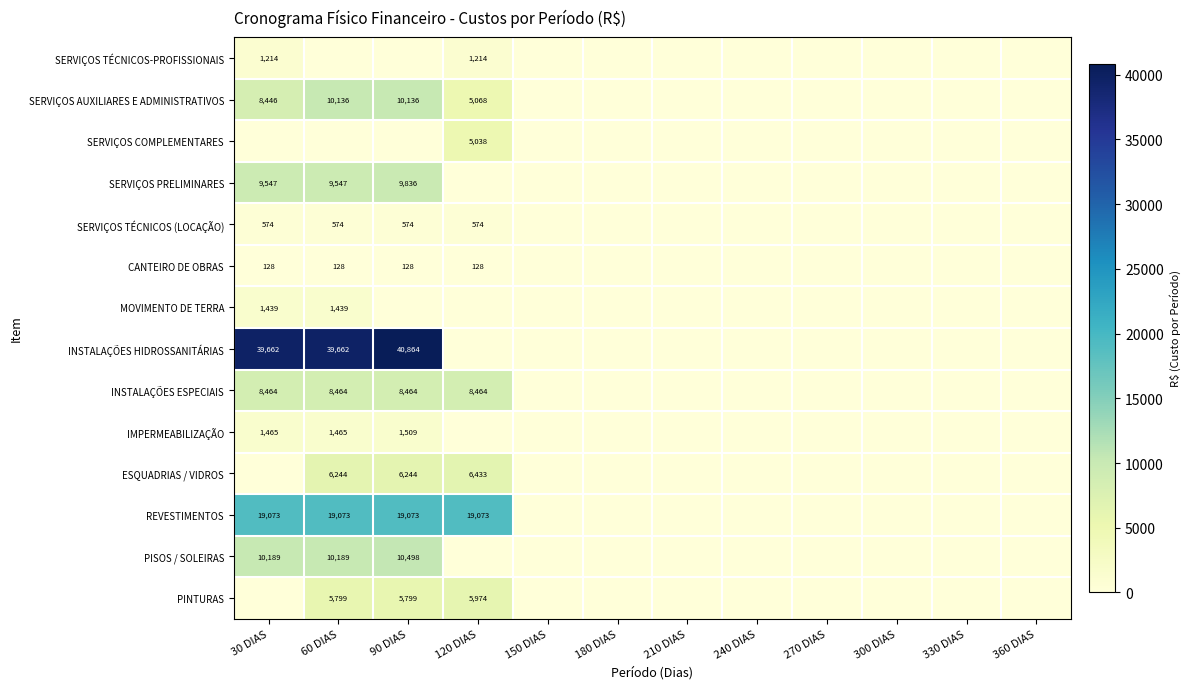

How many categories are shown in the chart?

12